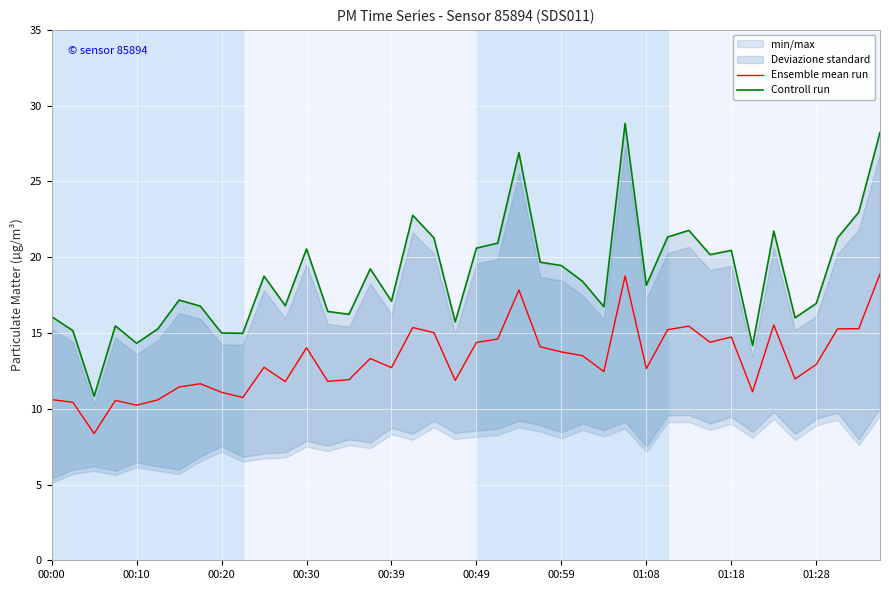

The Ensemble mean run series shows 18.7 at 01:18. True or false?

False